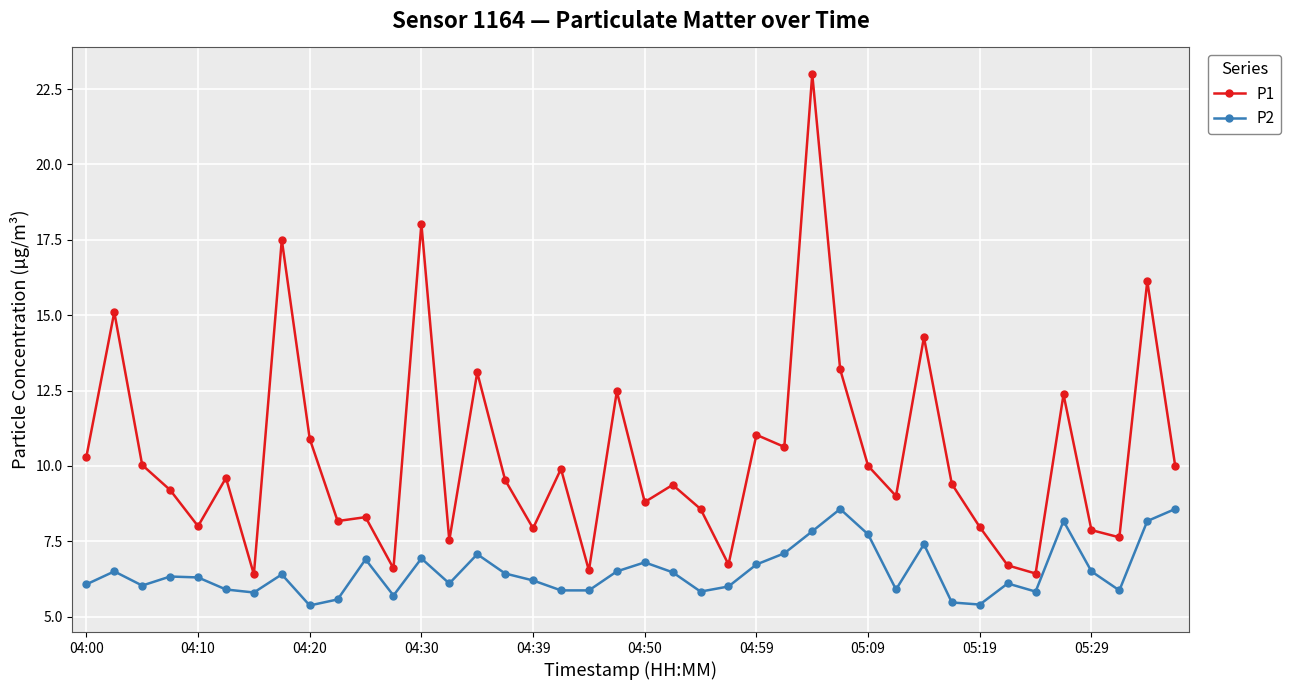

What is the maximum value for P2?

8.6